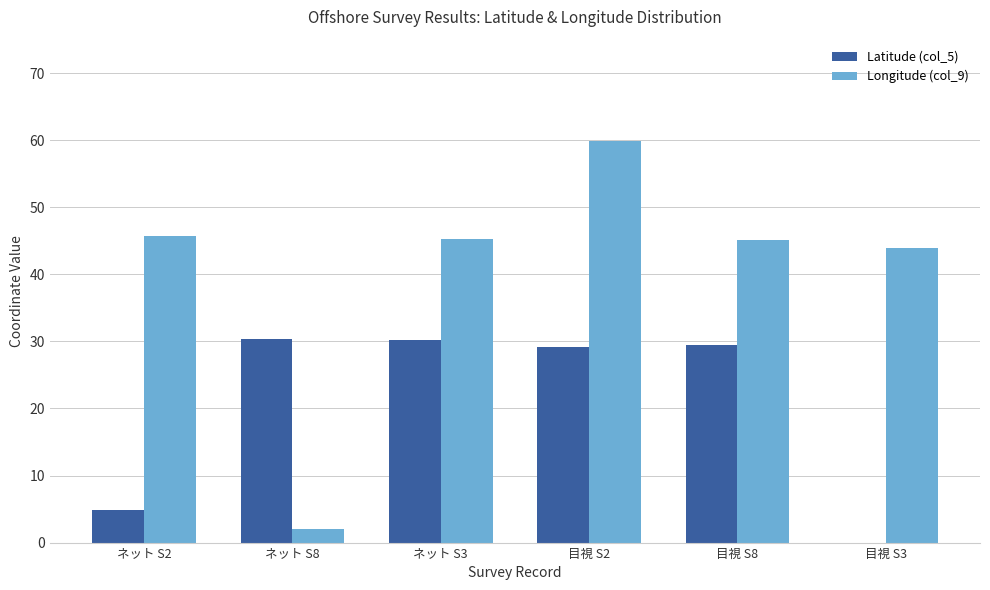

Between ネット S2 and ネット S3, which series saw the biggest shift?

Latitude (col_5)